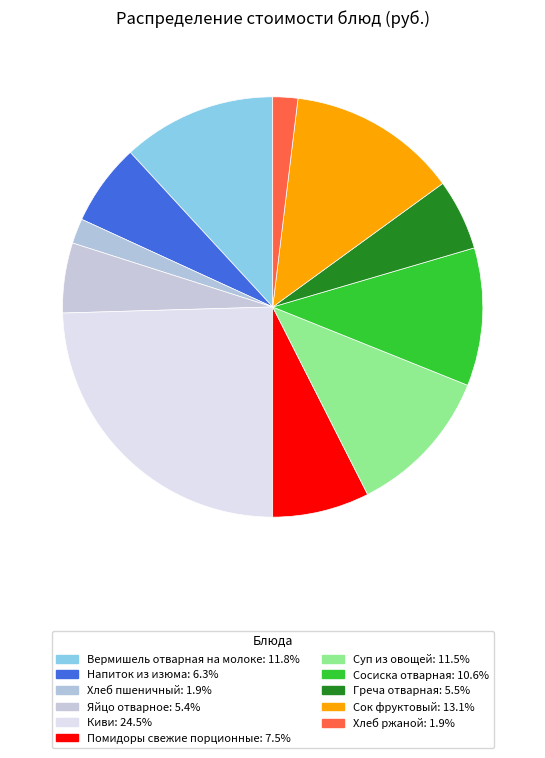

What is the ratio of the value at Суп из овощей to the value at Вермишель отварная на молоке?

1.0